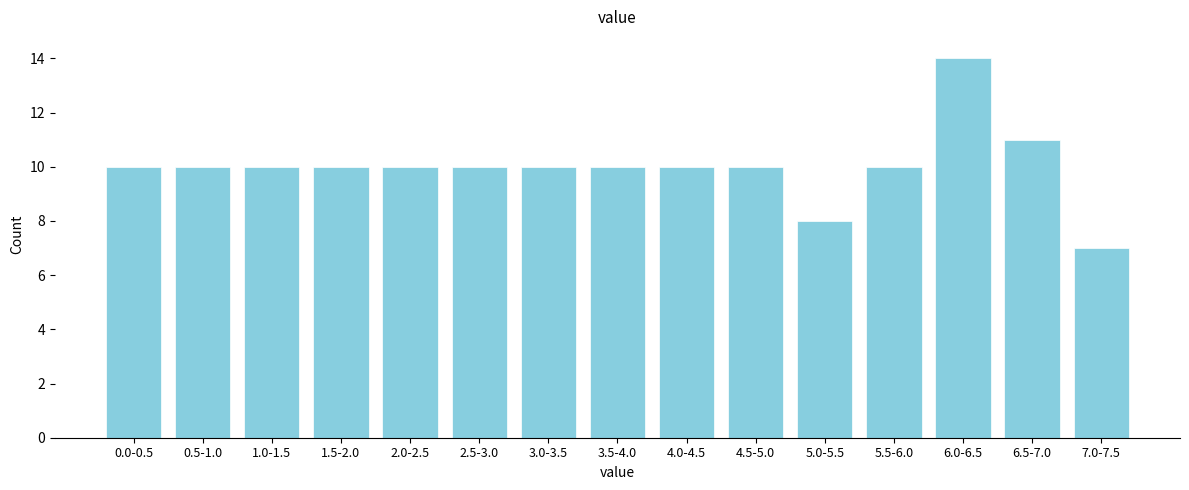

Reading right to left, transcribe all the data shown in this chart.

7.0-7.5=7	6.5-7.0=11	6.0-6.5=14	5.5-6.0=10	5.0-5.5=8	4.5-5.0=10	4.0-4.5=10	3.5-4.0=10	3.0-3.5=10	2.5-3.0=10	2.0-2.5=10	1.5-2.0=10	1.0-1.5=10	0.5-1.0=10	0.0-0.5=10